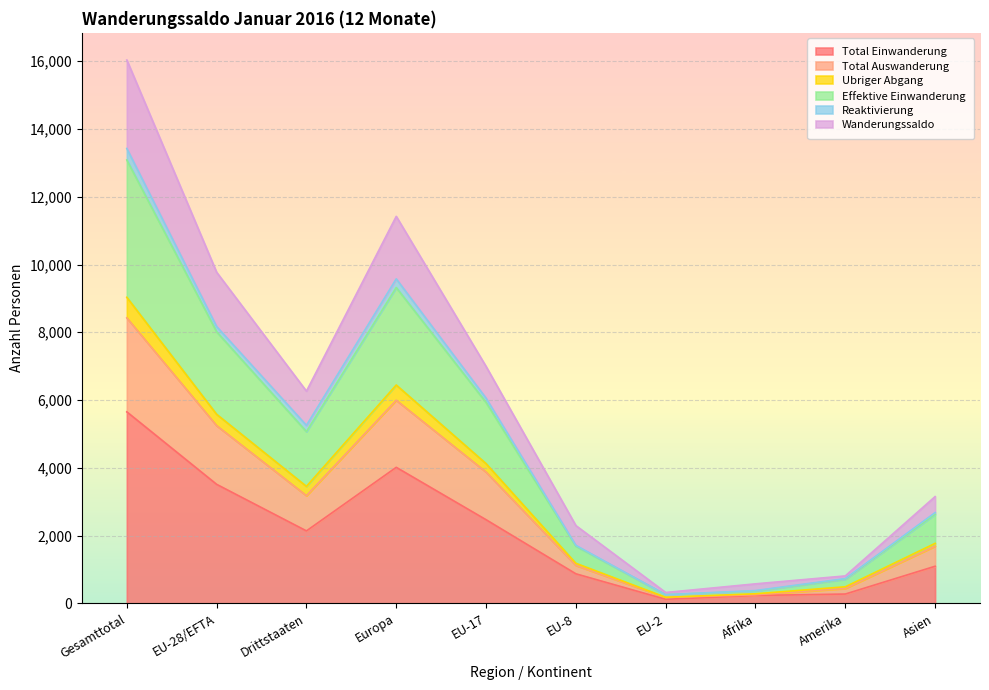

In Ubriger Abgang, how many points are lower than both neighbors (excluding endpoints)?

2